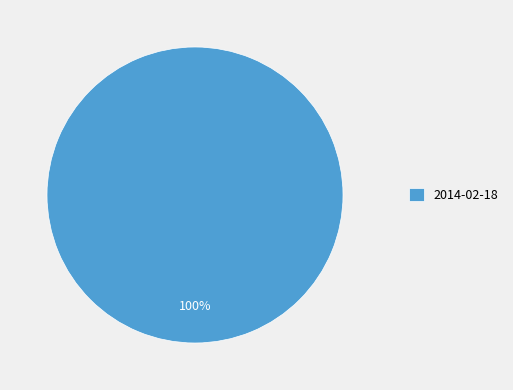

Is there any slice that represents more than half of the pie?

Yes